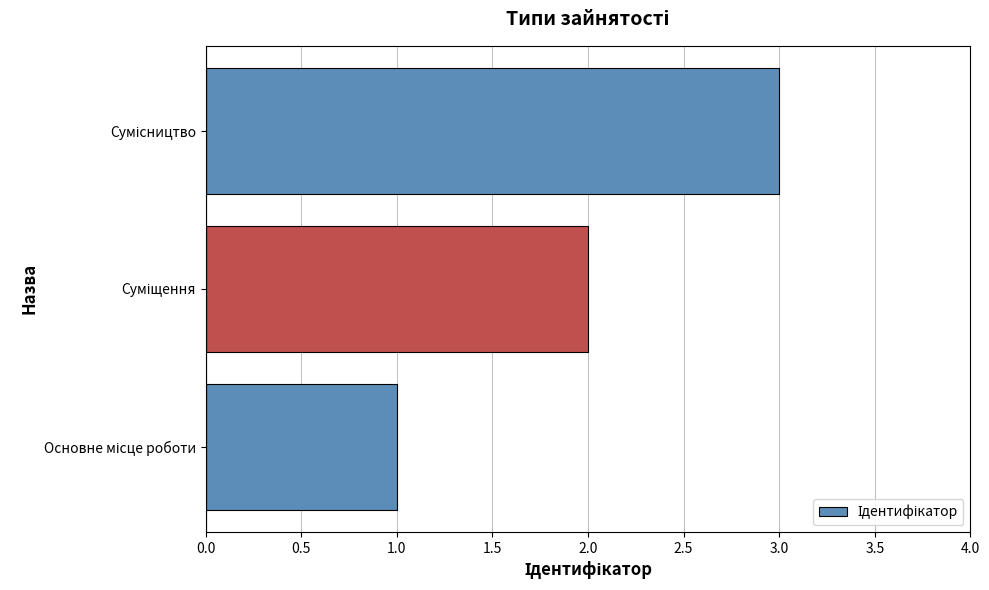

What is the sum of all values?

6